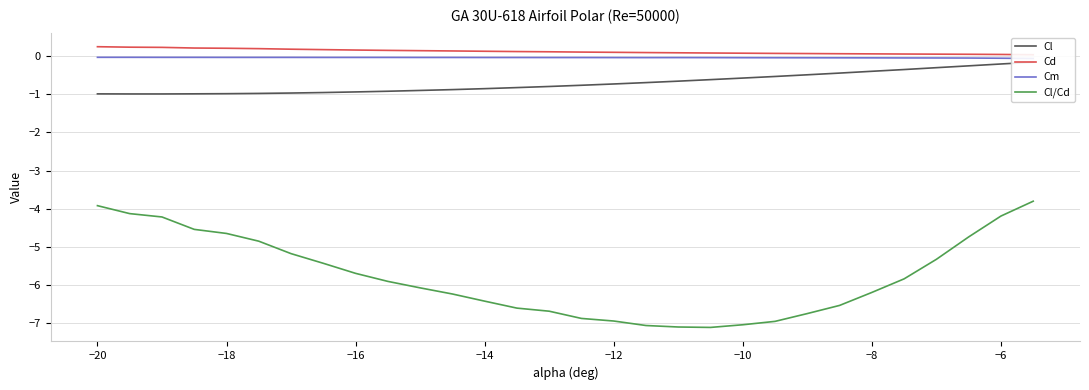

At which label does Cl/Cd first exceed -5?

−20